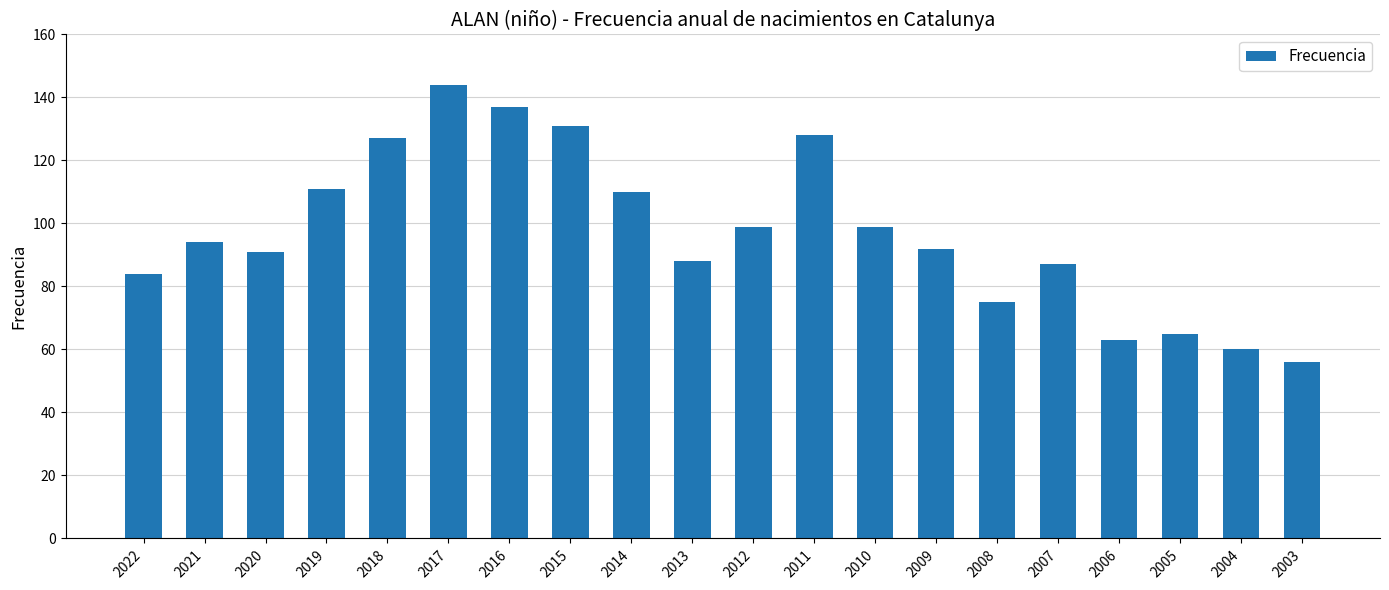

What is the difference between the values at 2021 and 2020?

3